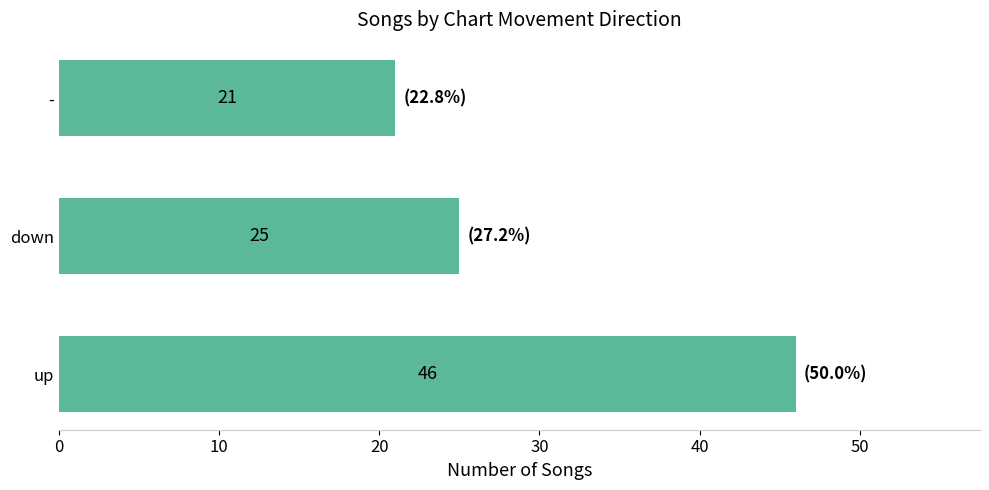

What is the minimum value shown in the chart?

21